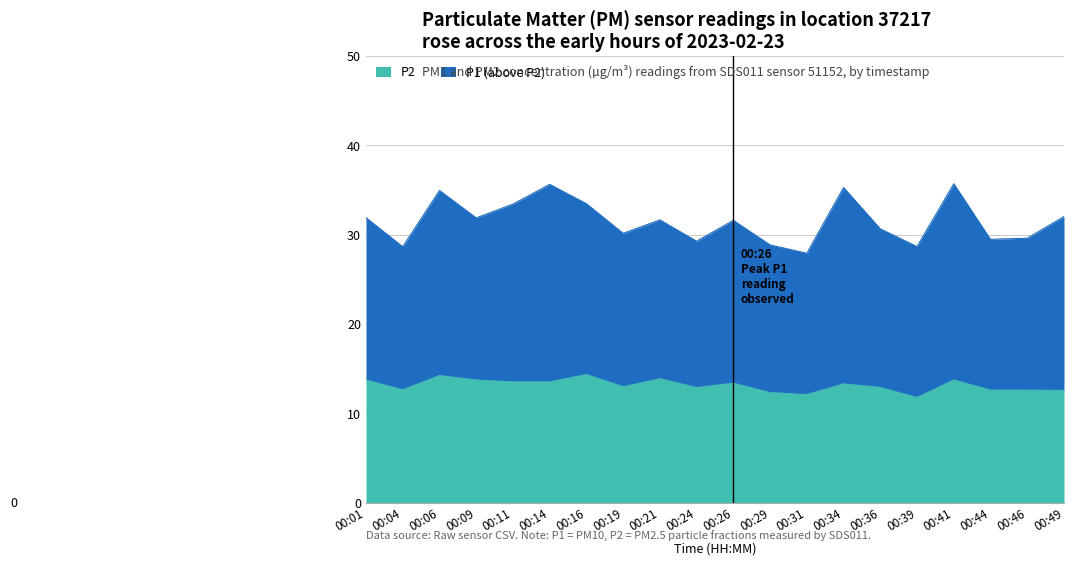

List the labels in order of P2 value, largest first.

00:16, 00:06, 00:21, 00:01, 00:09, 00:41, 00:11, 00:14, 00:26, 00:34, 00:19, 00:36, 00:24, 00:04, 00:44, 00:46, 00:49, 00:29, 00:31, 00:39